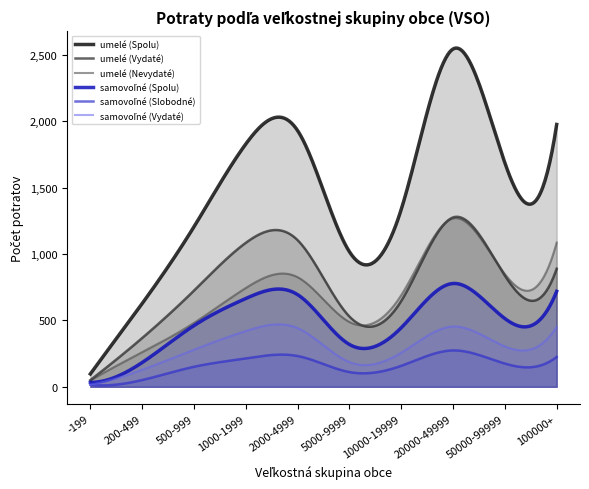

What is the sum of the samovoľné (Slobodné) values at 50000-99999 and 20000-49999?

449